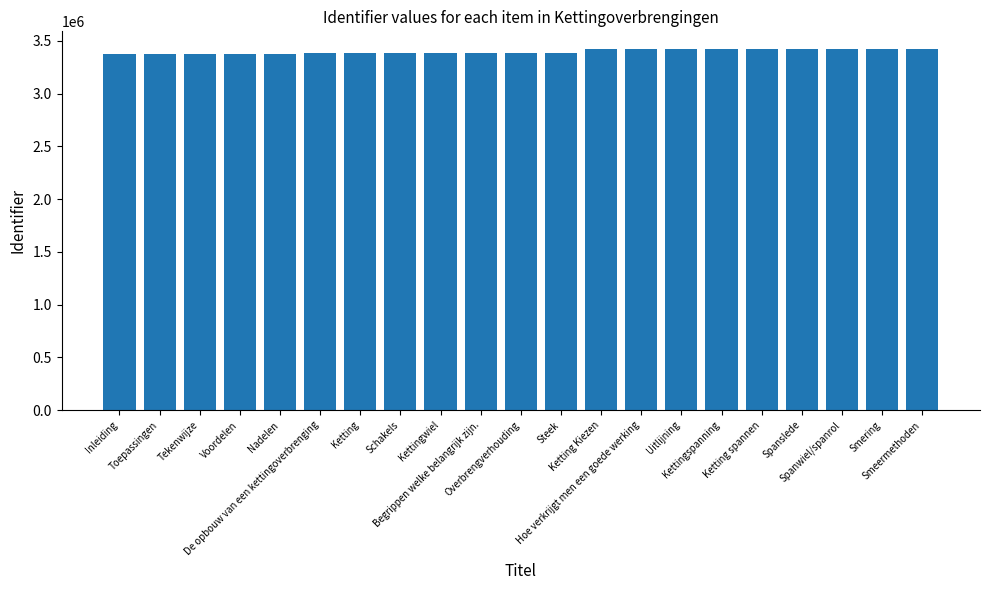

Approximately how many times larger is the value at Nadelen compared to Begrippen welke belangrijk zijn.?

1.0